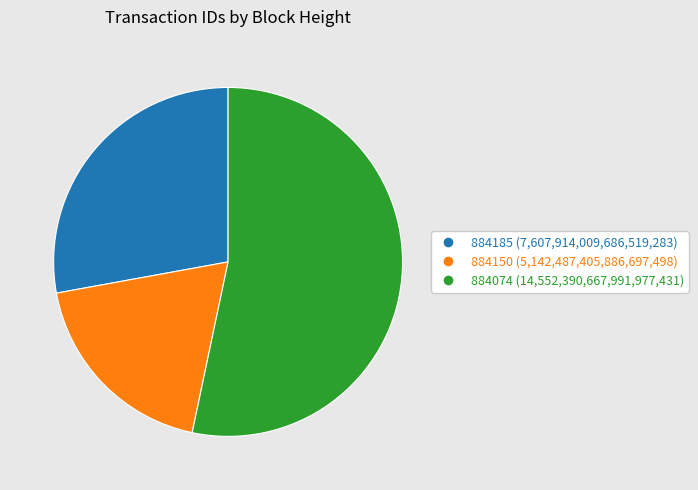

Approximately how many times larger is the value at 884150 compared to 884074?

0.4